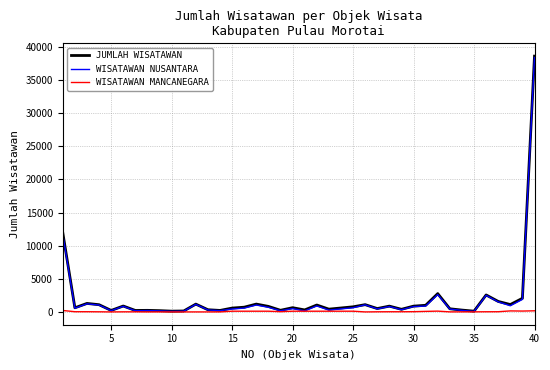

Which series has the largest range (max minus min)?

JUMLAH WISATAWAN